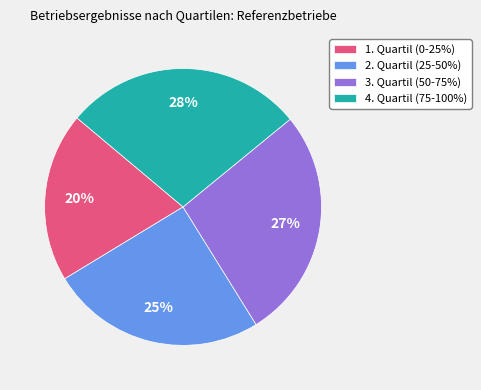

To the nearest percent, what is the average slice percentage?

25%